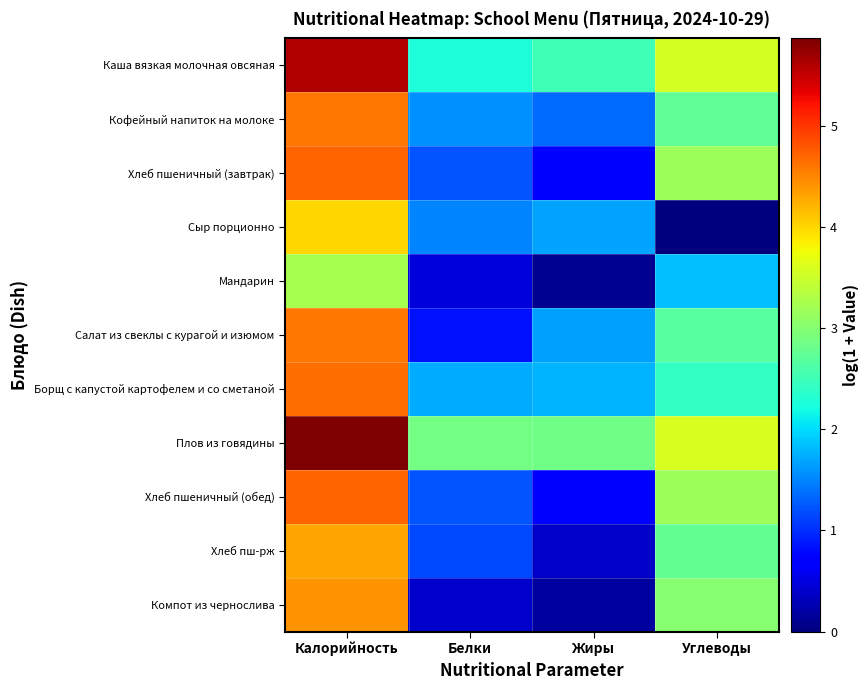

Between Жиры and Белки, which is larger?

Жиры